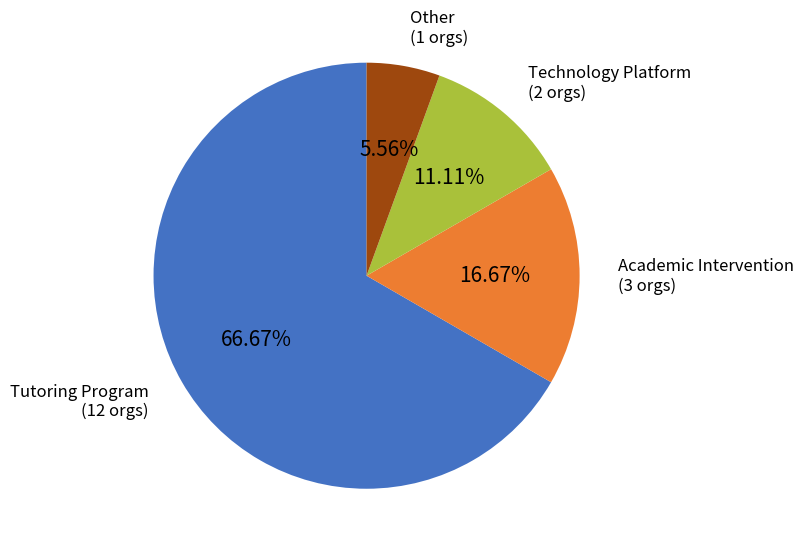

Rank the categories by value from highest to lowest.

Tutoring Program, Academic Intervention, Technology Platform, Other